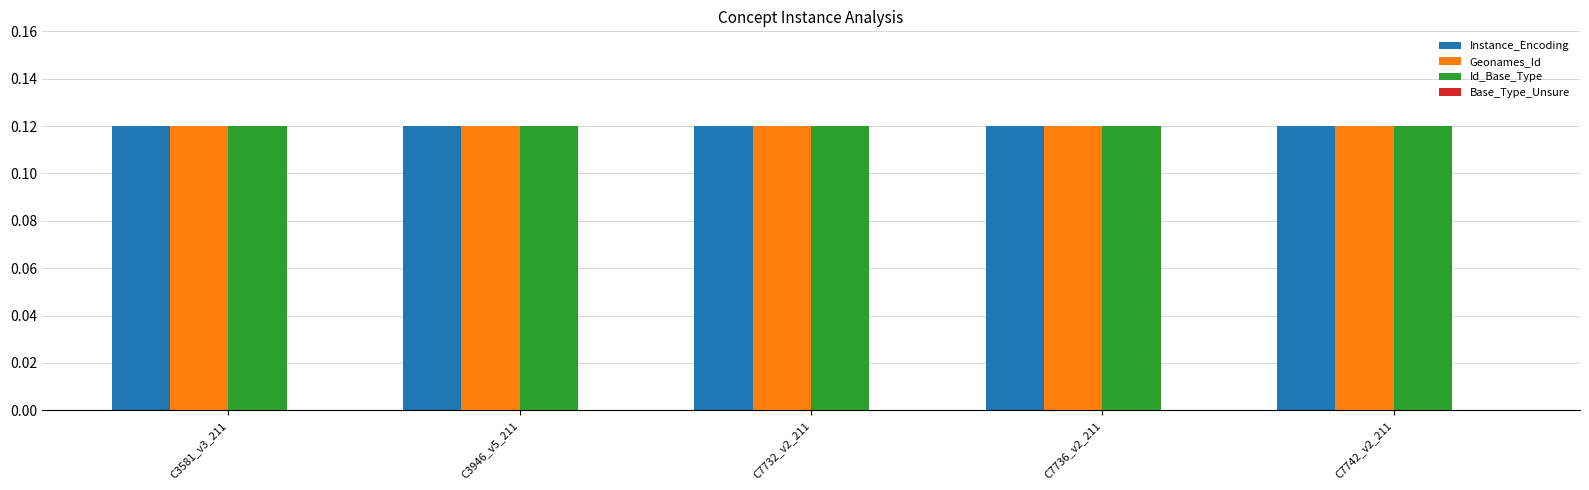

Count the number of categories in the chart.

5